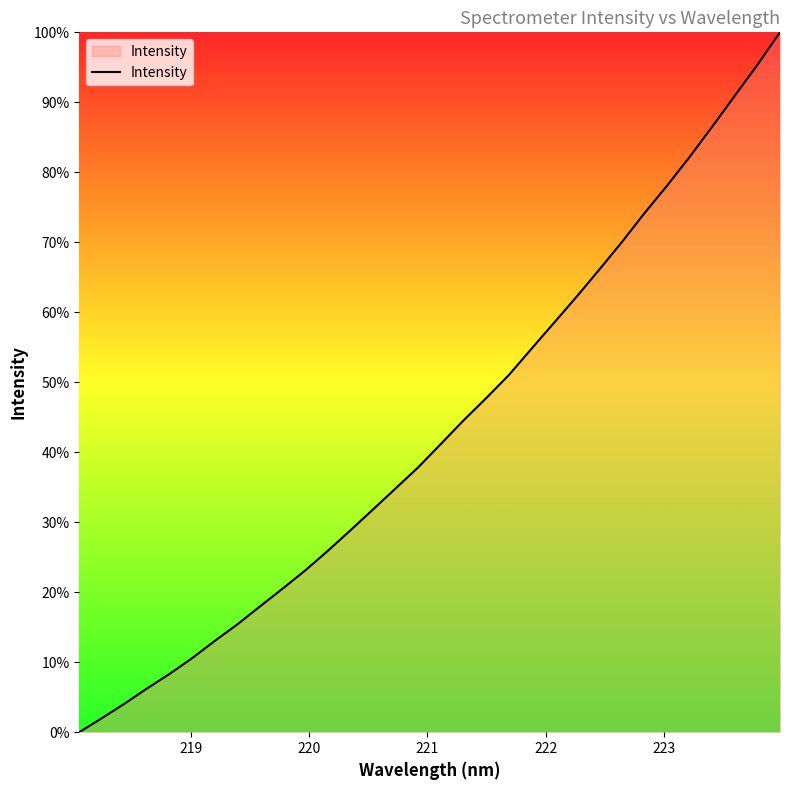

What is the difference between the maximum and minimum values?

100.0